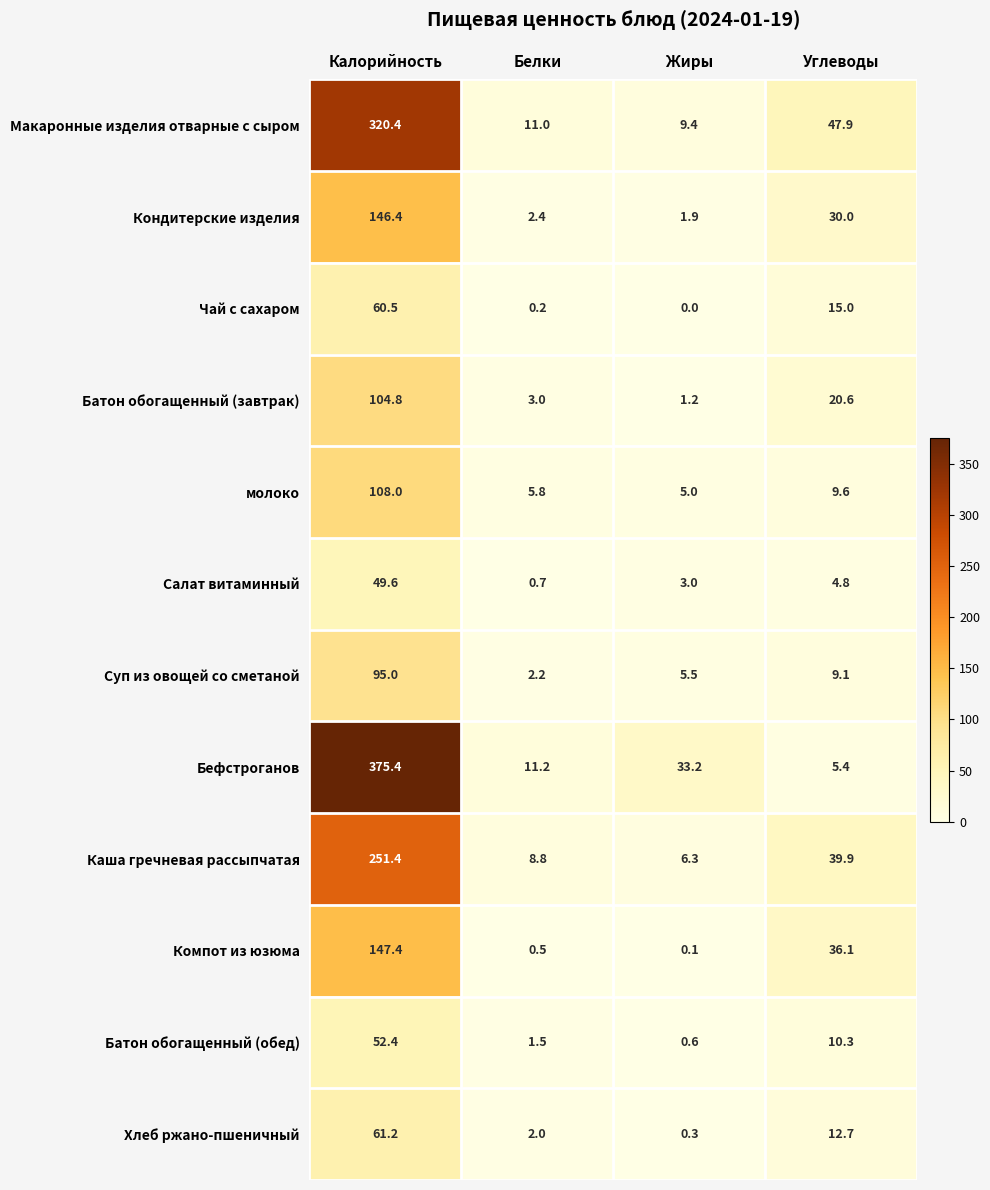

What is the maximum value shown in the chart?

375.4